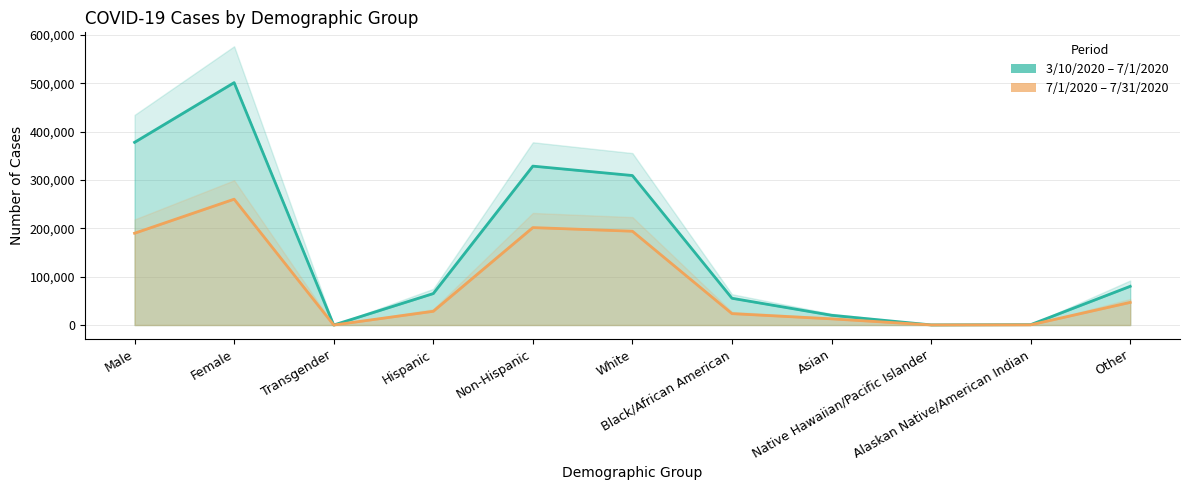

Count the number of data series in this chart.

2